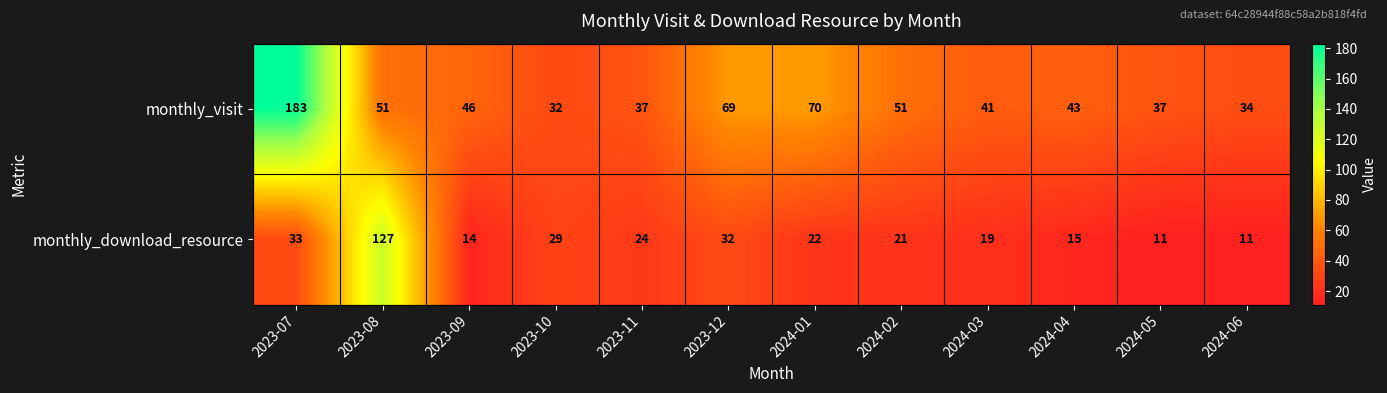

What is the difference between the maximum and second lowest values in the monthly_download_resource series?

116